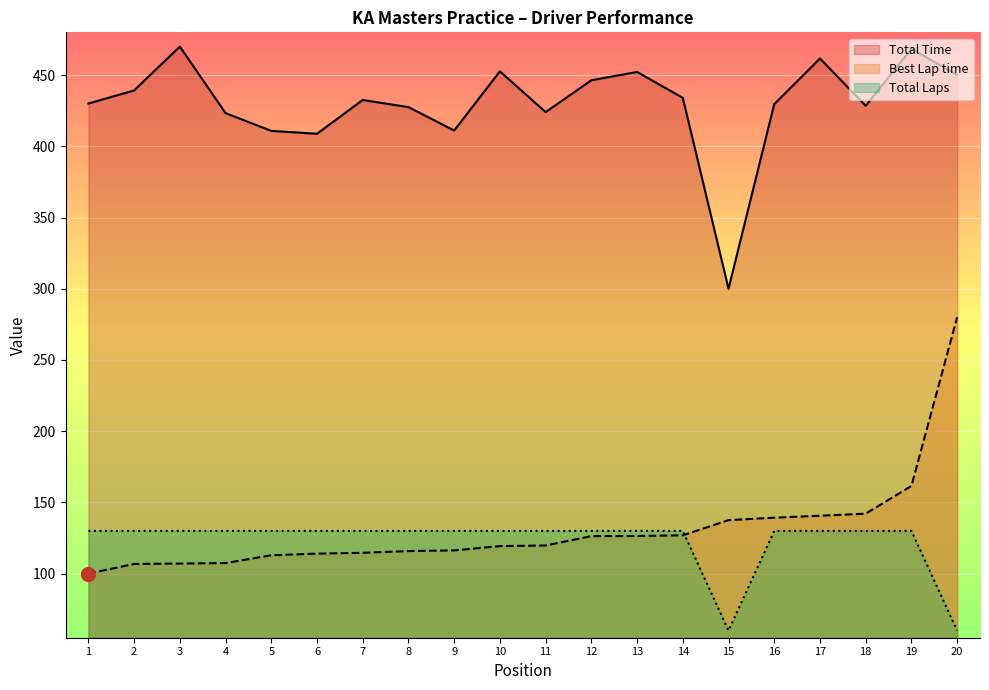

Read the Total Time value at 4.

423.3